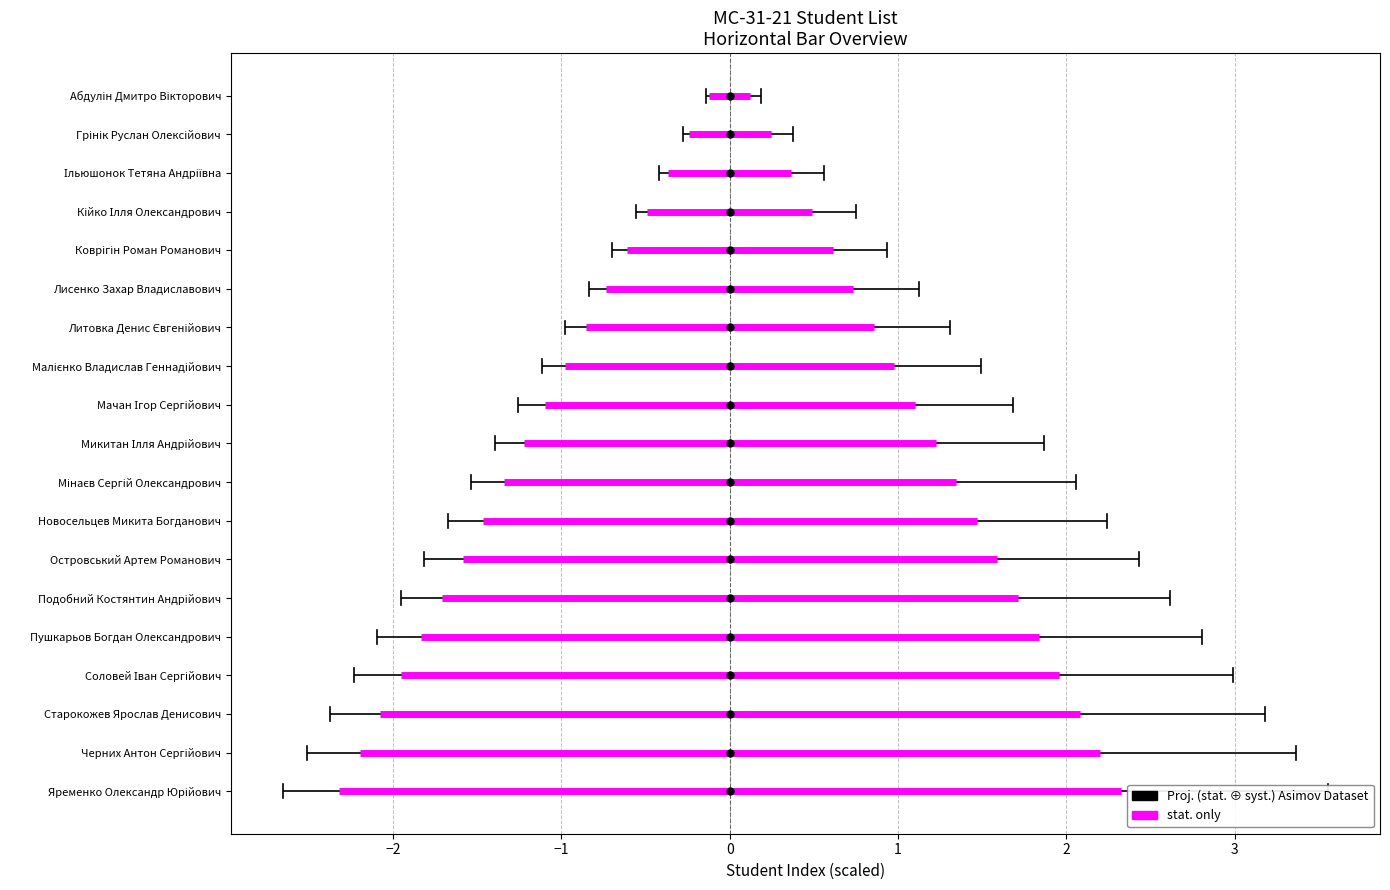

Which label corresponds to the smallest value in the chart?

Абдулін Дмитро Вікторович